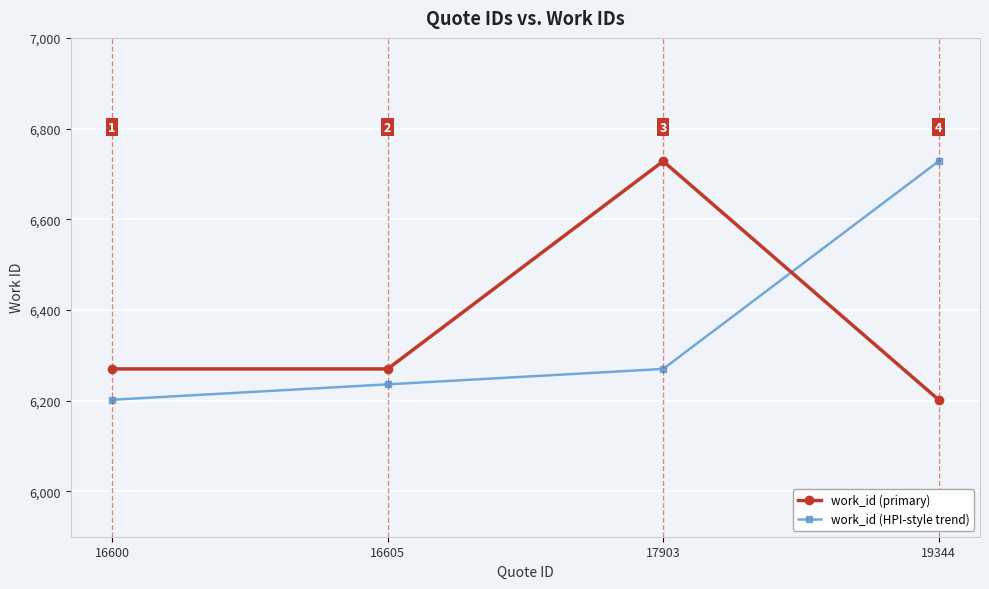

Reading left to right, what are all the values shown in this chart?

work_id (primary): 16600=6270	16605=6270	17903=6728	19344=6202
work_id (HPI-style trend): 16600=6202	16605=6236	17903=6270	19344=6728